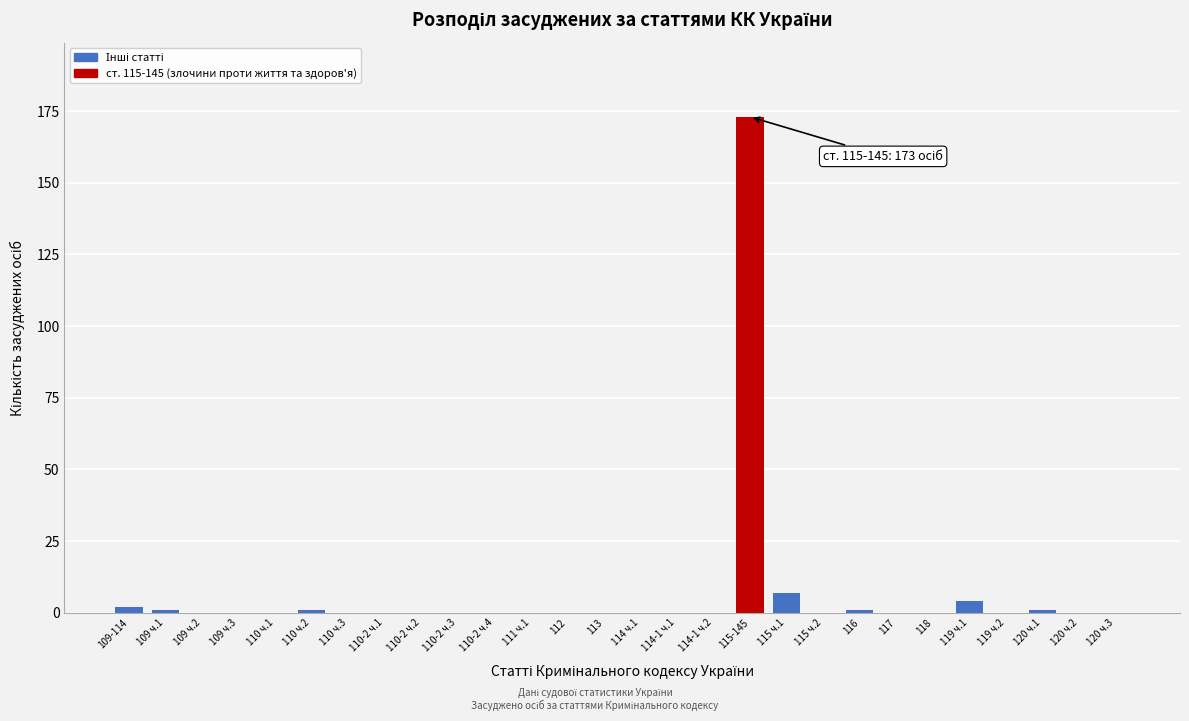

Reading left to right, list all the values displayed in this chart.

109-114=2	109 ч.1=1	109 ч.2=0	109 ч.3=0	110 ч.1=0	110 ч.2=1	110 ч.3=0	110-2 ч.1=0	110-2 ч.2=0	110-2 ч.3=0	110-2 ч.4=0	111 ч.1=0	112=0	113=0	114 ч.1=0	114-1 ч.1=0	114-1 ч.2=0	115-145=173	115 ч.1=7	115 ч.2=0	116=1	117=0	118=0	119 ч.1=4	119 ч.2=0	120 ч.1=1	120 ч.2=0	120 ч.3=0